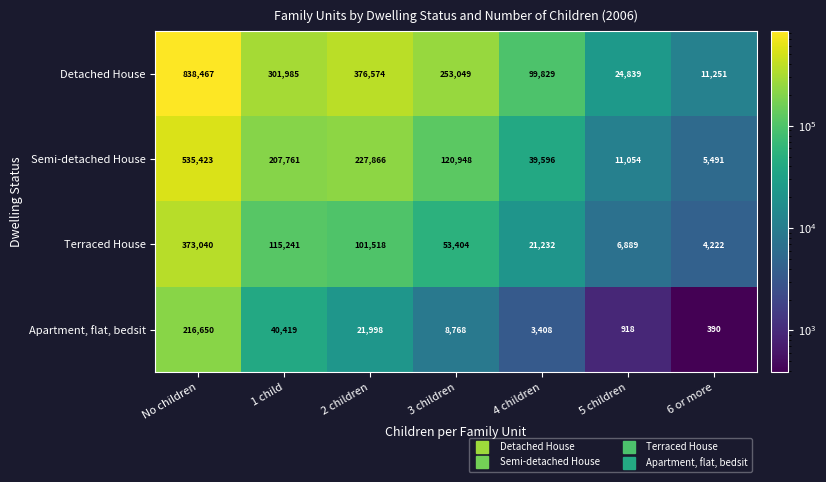

What is the spread (max minus min) of values at No children?

621817